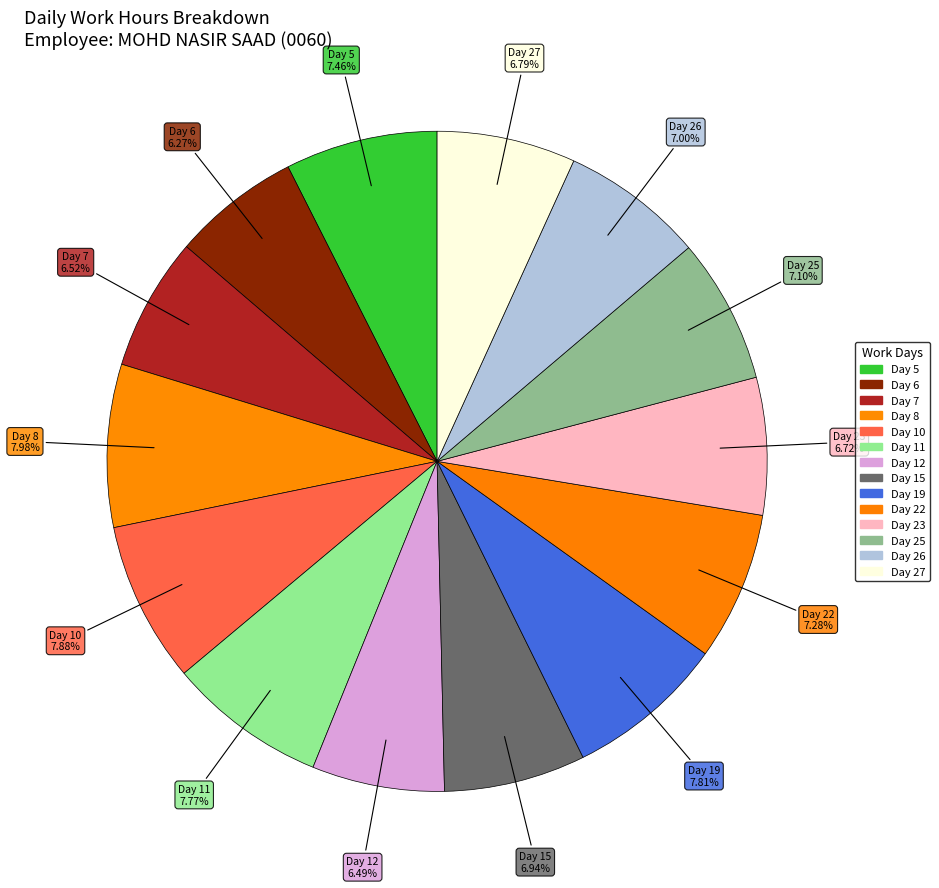

Do Day 6 and Day 10 together represent more than half of the pie?

No